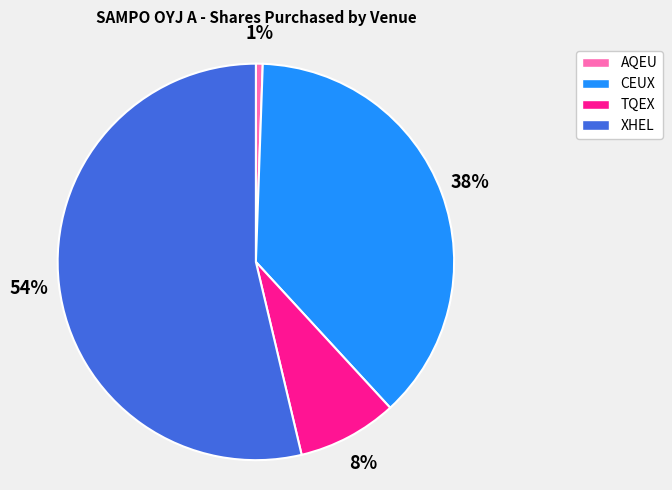

To the nearest percent, what portion does CEUX represent?

38%